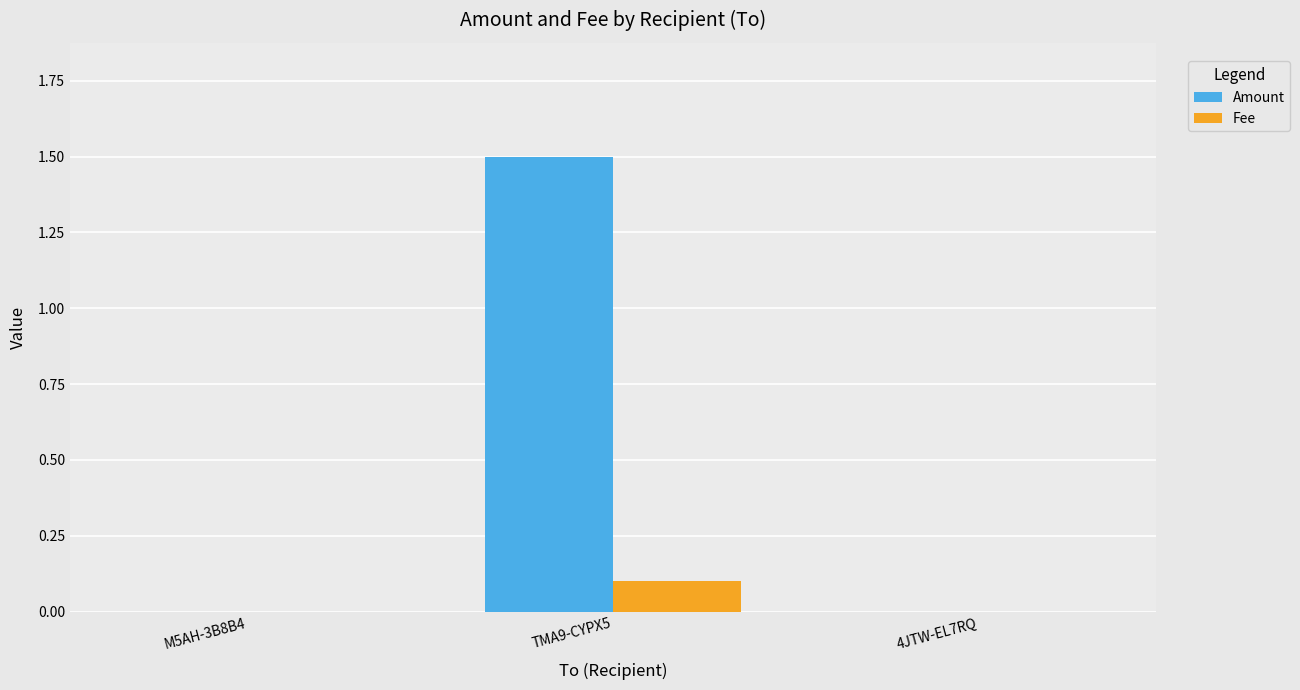

How many Fee values are between 0 and 1?

3